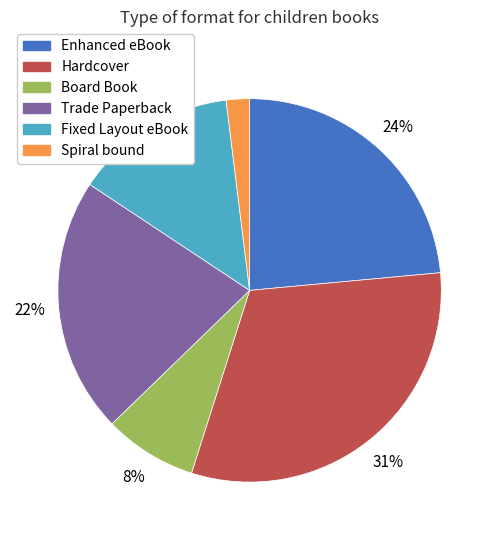

What percentage is the Trade Paperback slice, to the nearest percent?

22%